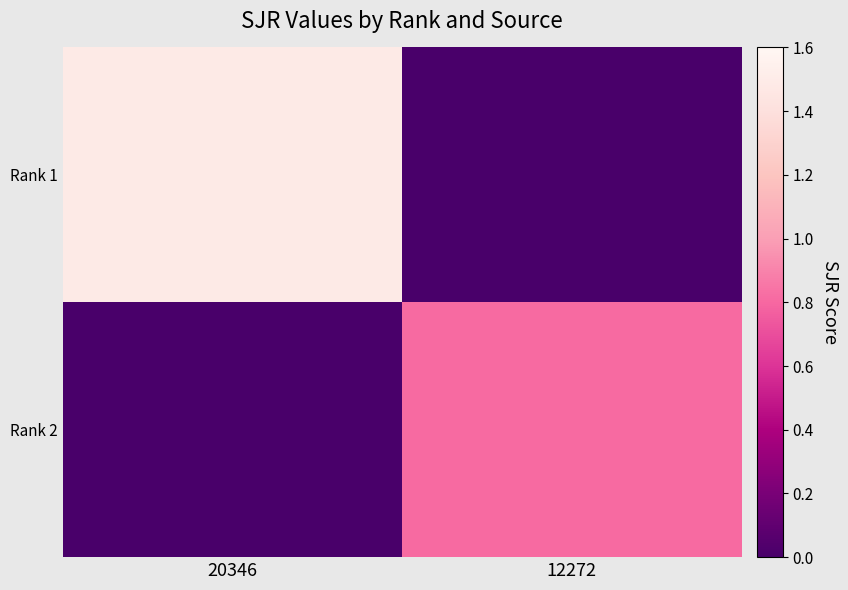

Which has a higher value, 12272 or 20346?

20346